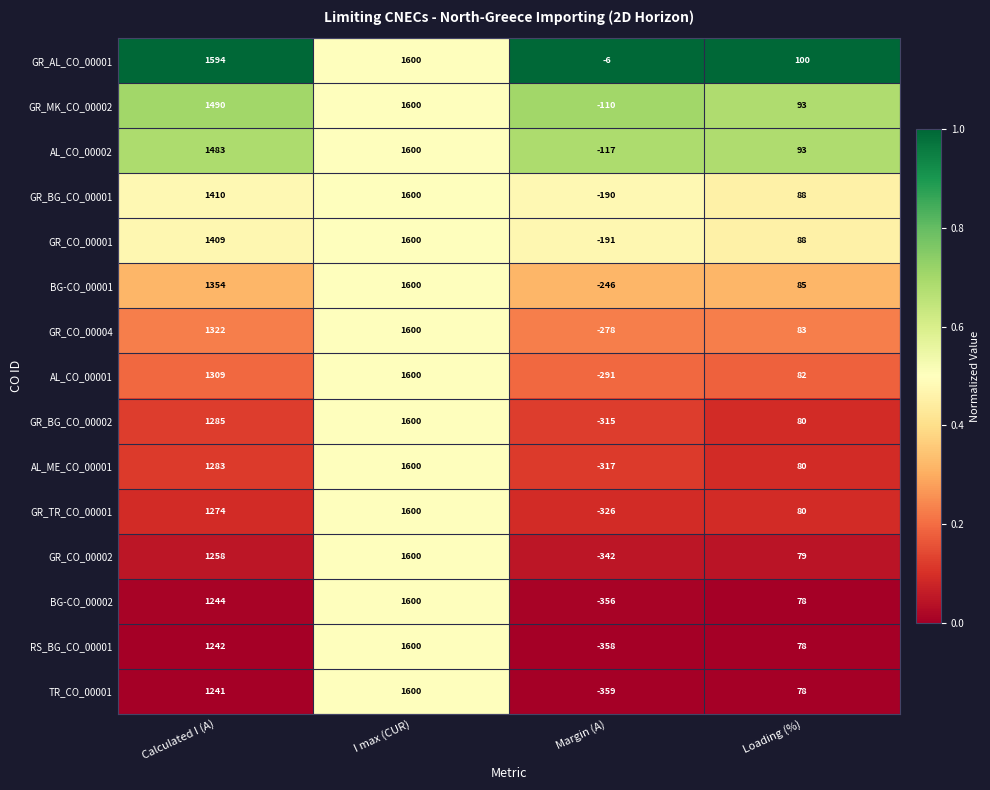

Between I max (CUR) and Margin (A), which series saw the biggest shift?

TR_CO_00001